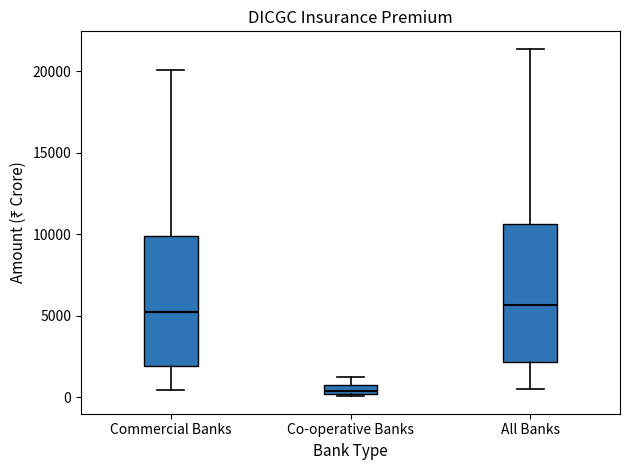

Where does the median line of the box for Commercial Banks sit on the y-axis? The values are not printed on the chart, so give them approximately, as read against the axis.

5500